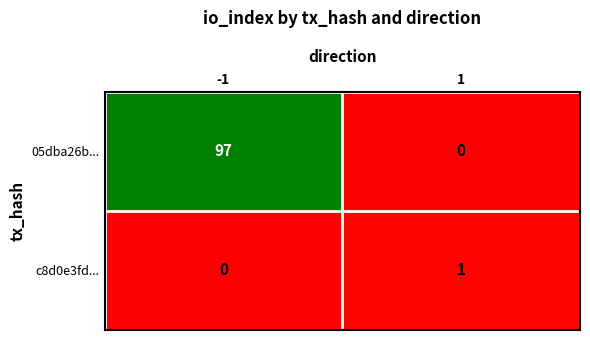

Which series has the widest spread of values?

05dba26b...